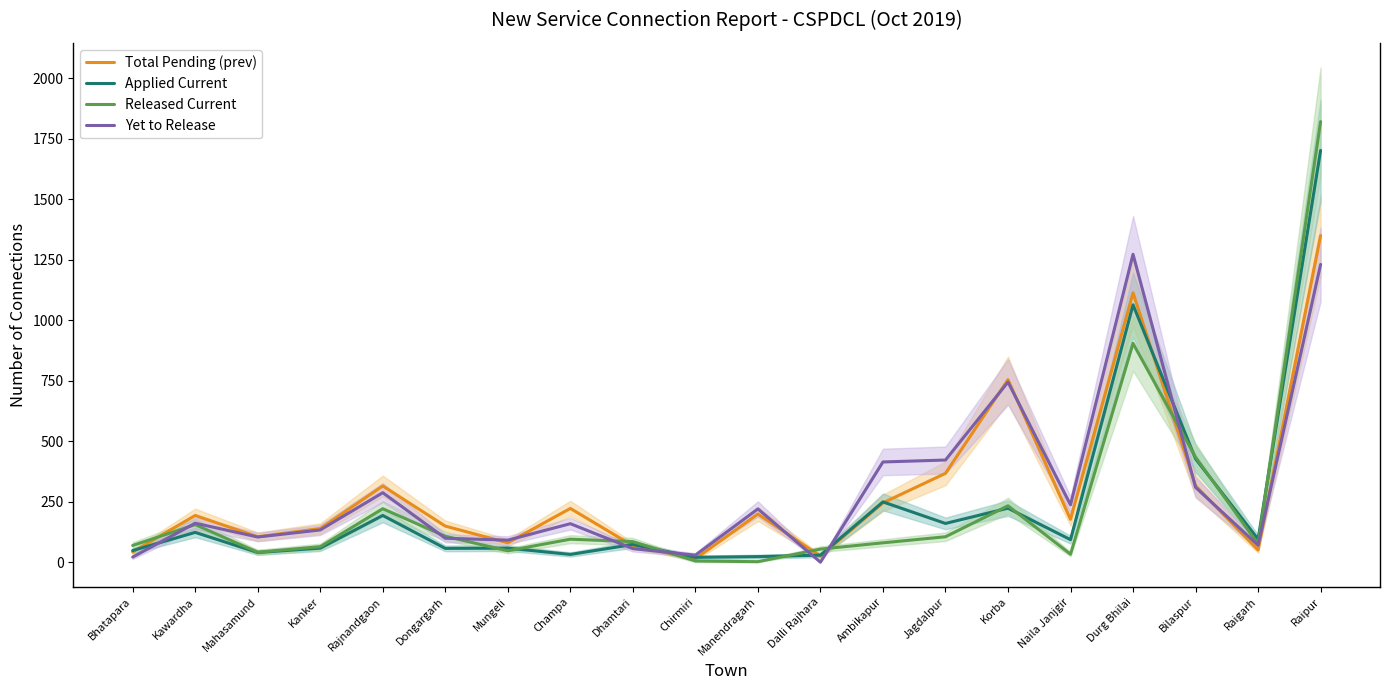

What is the difference between the Total Pending (prev) values at Chirmiri and Raigarh?

36